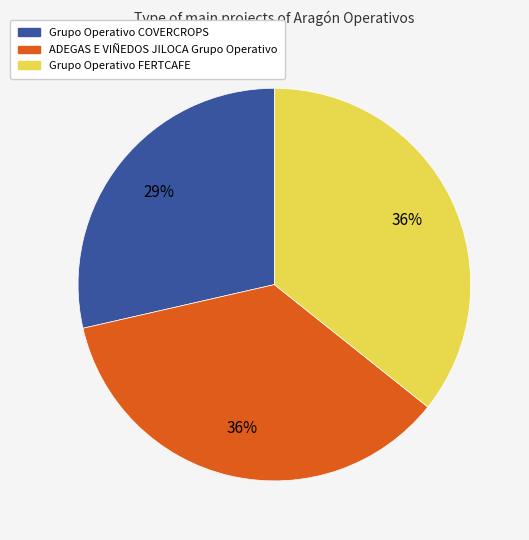

To the nearest percent, what portion does Grupo Operativo COVERCROPS represent?

29%